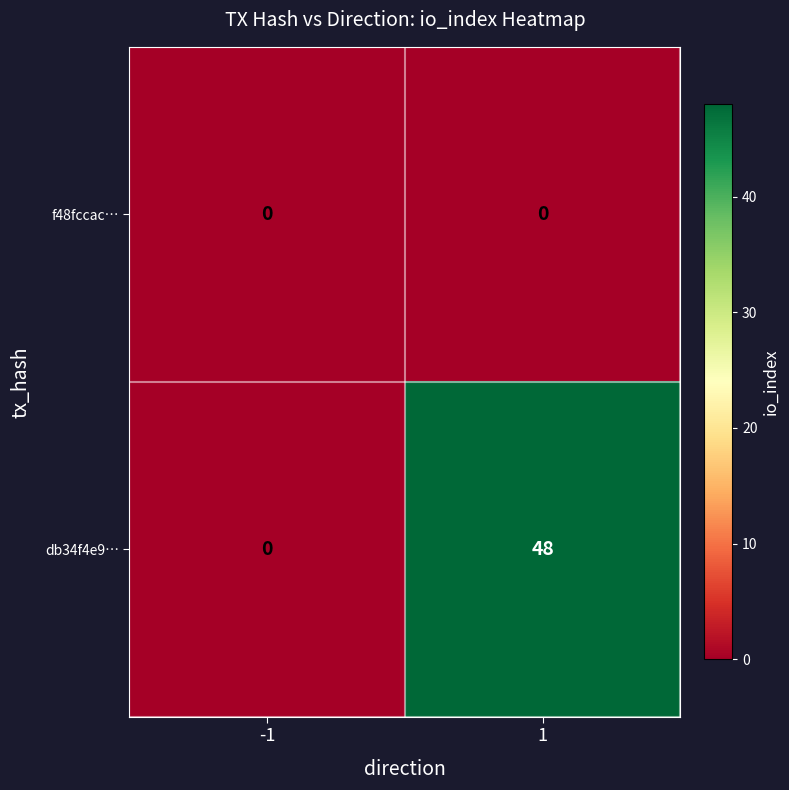

True or false: db34f4e9… has a value of -15 at -1.

False